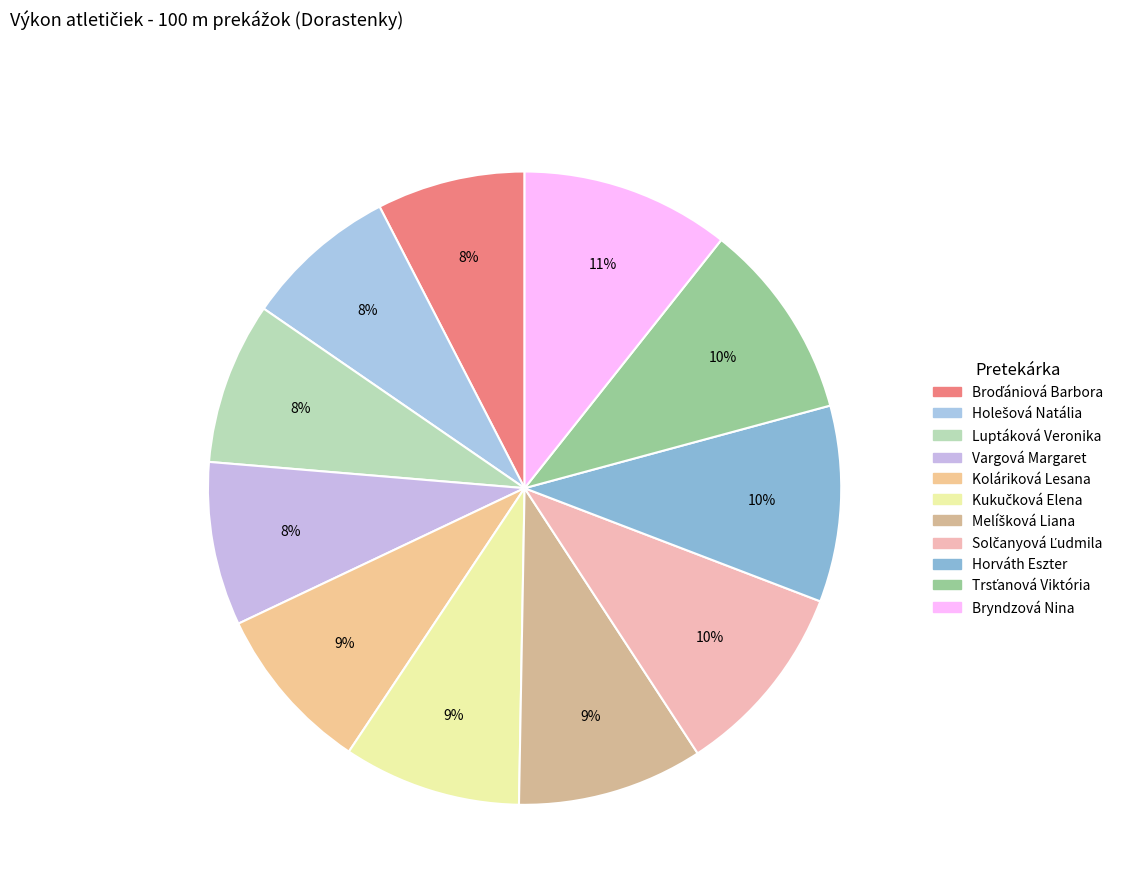

How many segments does this pie chart have?

11